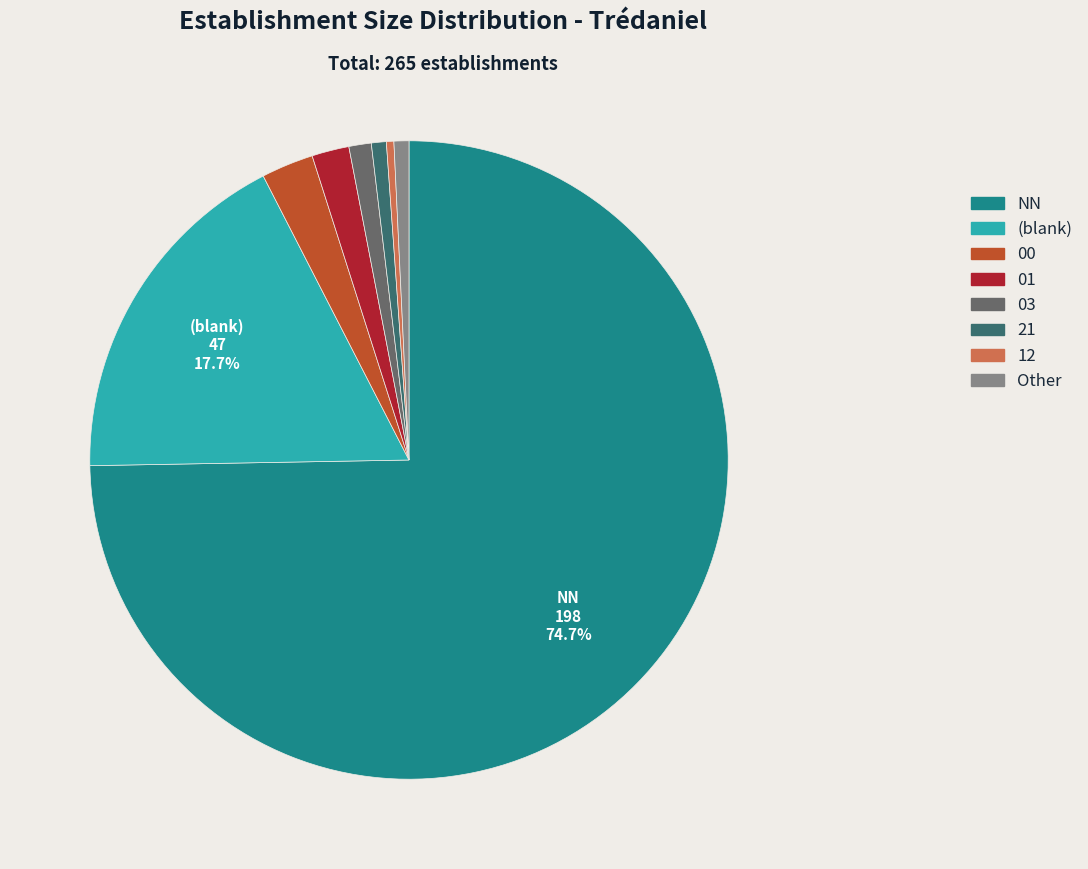

Is there a majority slice in this chart?

Yes